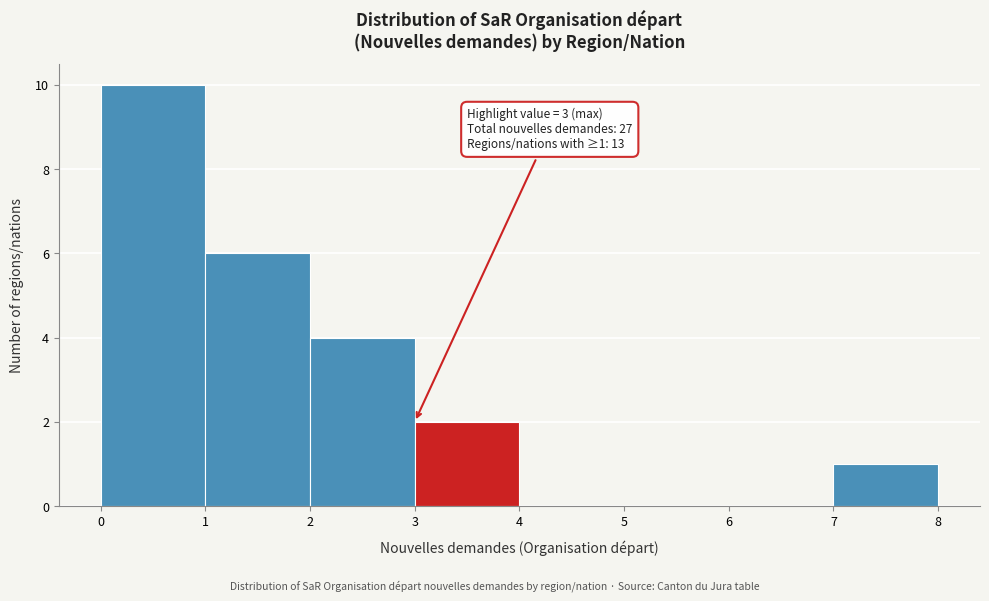

Over which range of the x-axis is the bar tallest?

0 to 1